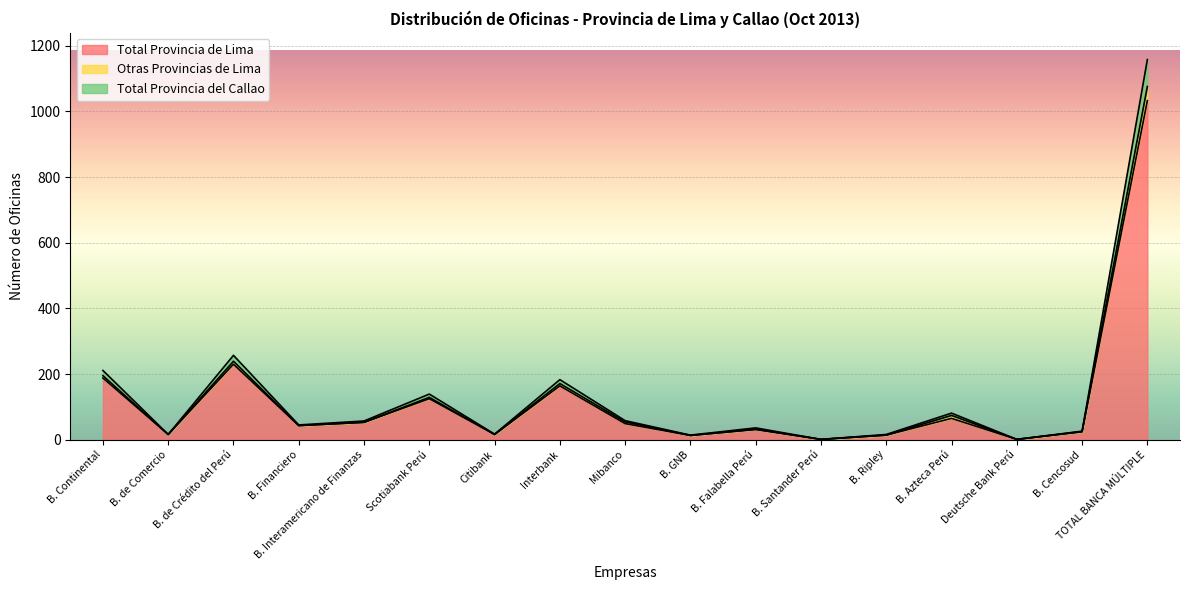

Reading left to right, what are all the values shown in this chart?

Total Provincia de Lima: B. Continental=188	B. de Comercio=16	B. de Crédito del Perú=230	B. Financiero=43	B. Interamericano de Finanzas=53	Scotiabank Perú=125	Citibank=16	Interbank=164	Mibanco=49	B. GNB=13	B. Falabella Perú=31	B. Santander Perú=1	B. Ripley=14	B. Azteca Perú=65	Deutsche Bank Perú=1	B. Cencosud=24	TOTAL BANCA MÚLTIPLE=1033
Otras Provincias de Lima: B. Continental=211	B. de Comercio=16	B. de Crédito del Perú=257	B. Financiero=45	B. Interamericano de Finanzas=57	Scotiabank Perú=139	Citibank=17	Interbank=183	Mibanco=58	B. GNB=14	B. Falabella Perú=36	B. Santander Perú=1	B. Ripley=16	B. Azteca Perú=81	Deutsche Bank Perú=1	B. Cencosud=26	TOTAL BANCA MÚLTIPLE=1158
Total Provincia del Callao: B. Continental=195	B. de Comercio=16	B. de Crédito del Perú=239	B. Financiero=43	B. Interamericano de Finanzas=53	Scotiabank Perú=129	Citibank=16	Interbank=171	Mibanco=54	B. GNB=13	B. Falabella Perú=32	B. Santander Perú=1	B. Ripley=14	B. Azteca Perú=74	Deutsche Bank Perú=1	B. Cencosud=25	TOTAL BANCA MÚLTIPLE=1076